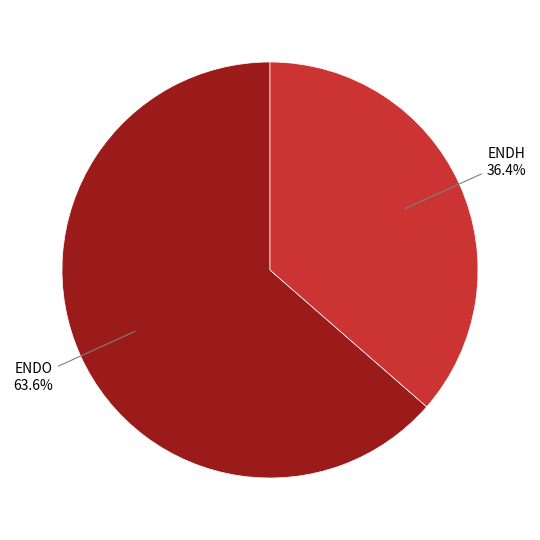

How many slices are in this pie chart?

2